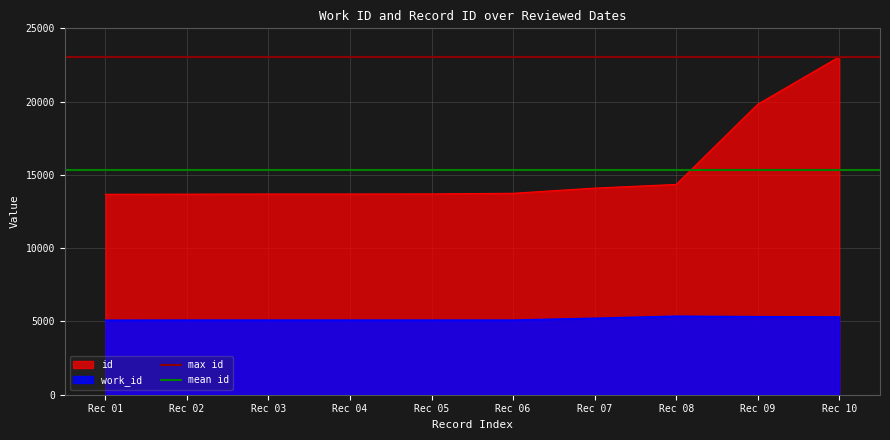

The mean id series shows 15353.3 at Rec 01. True or false?

True